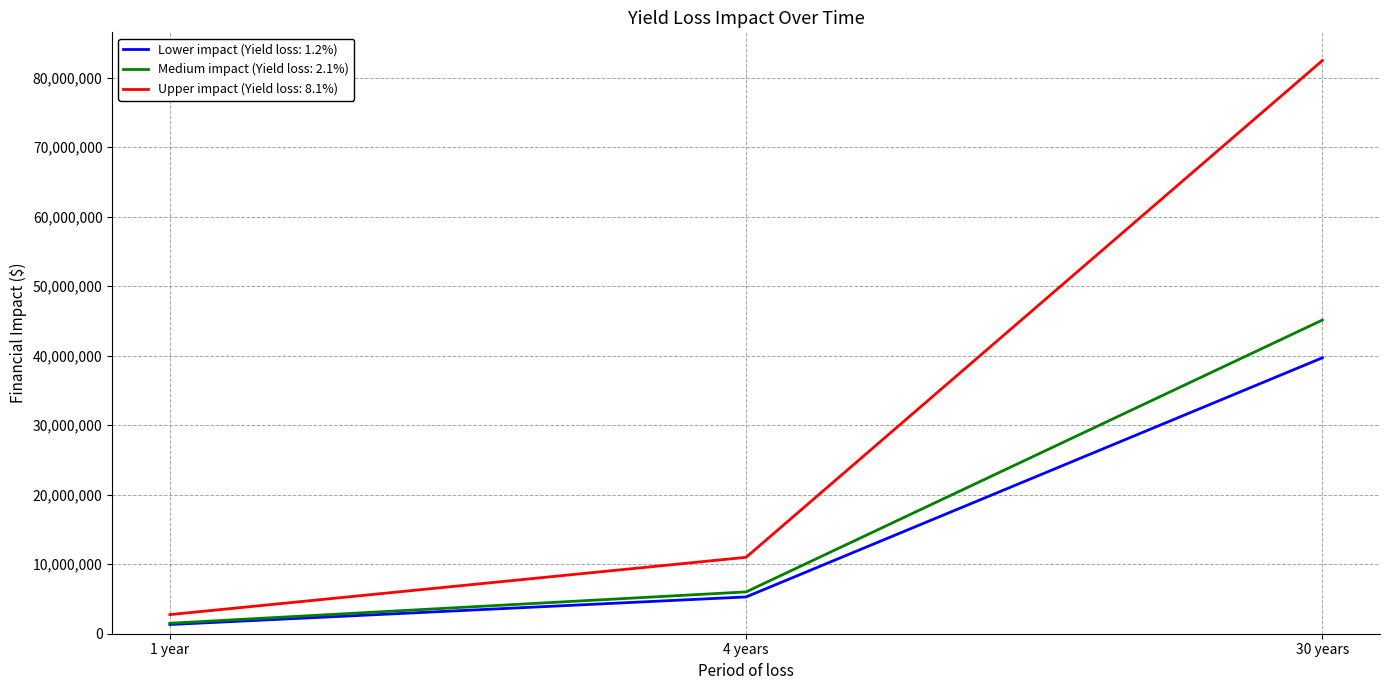

Which series has the largest range (max minus min)?

Upper impact (Yield loss: 8.1%)